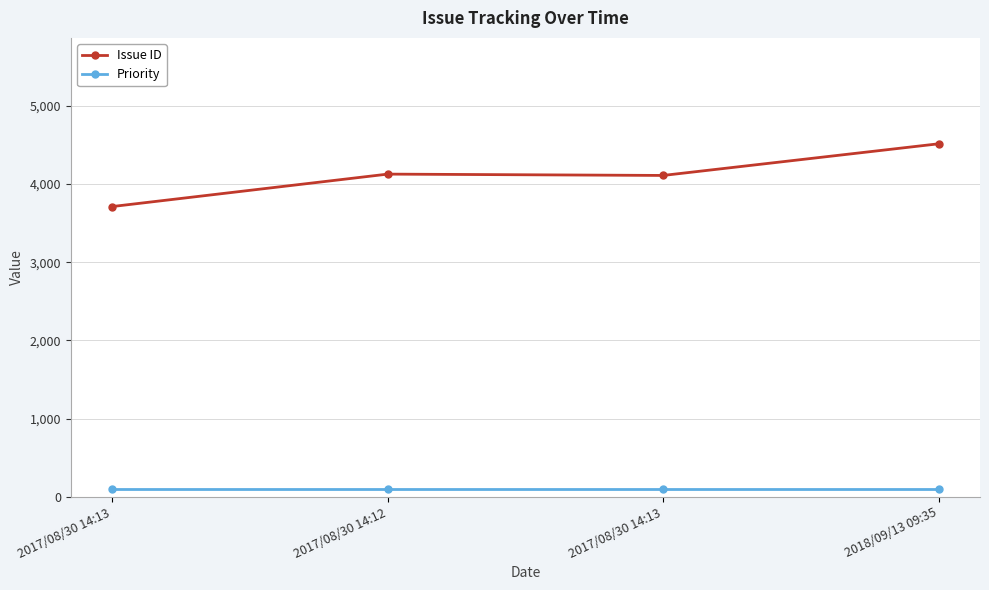

Does the chart have visible grid lines?

Yes